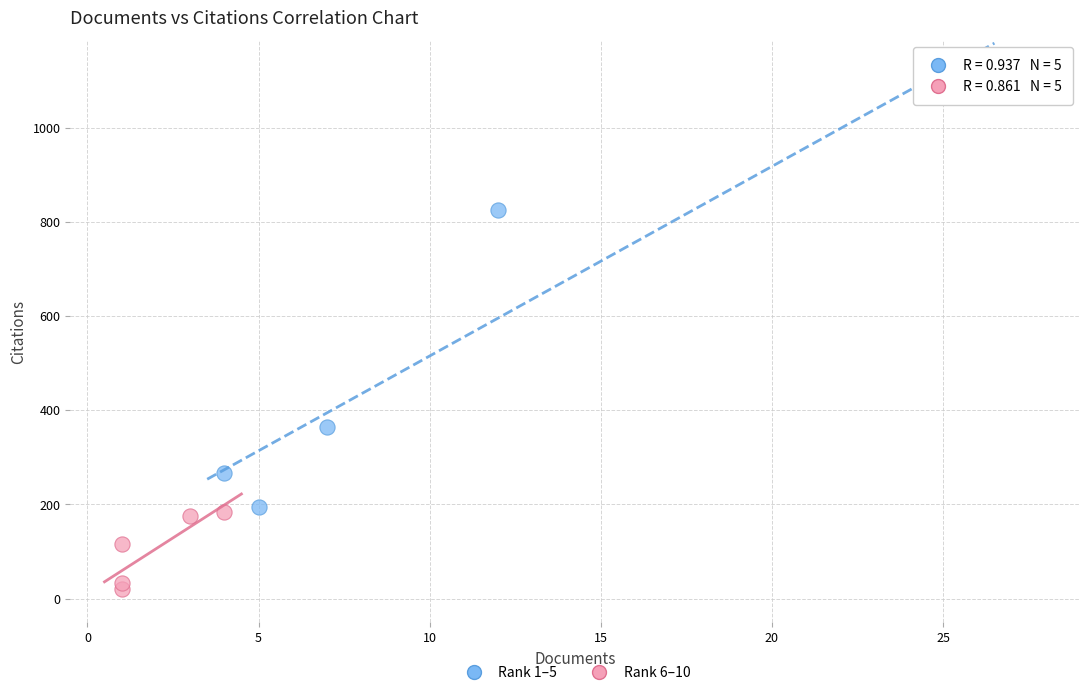

Which series has the widest spread of Y values?

Rank 1–5